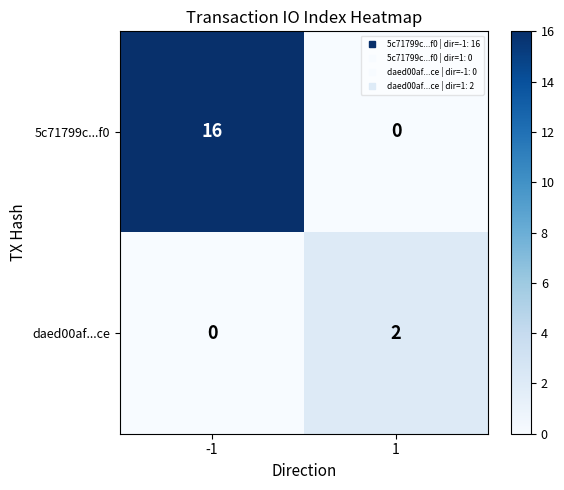

At which category is the sum across all series the highest?

-1